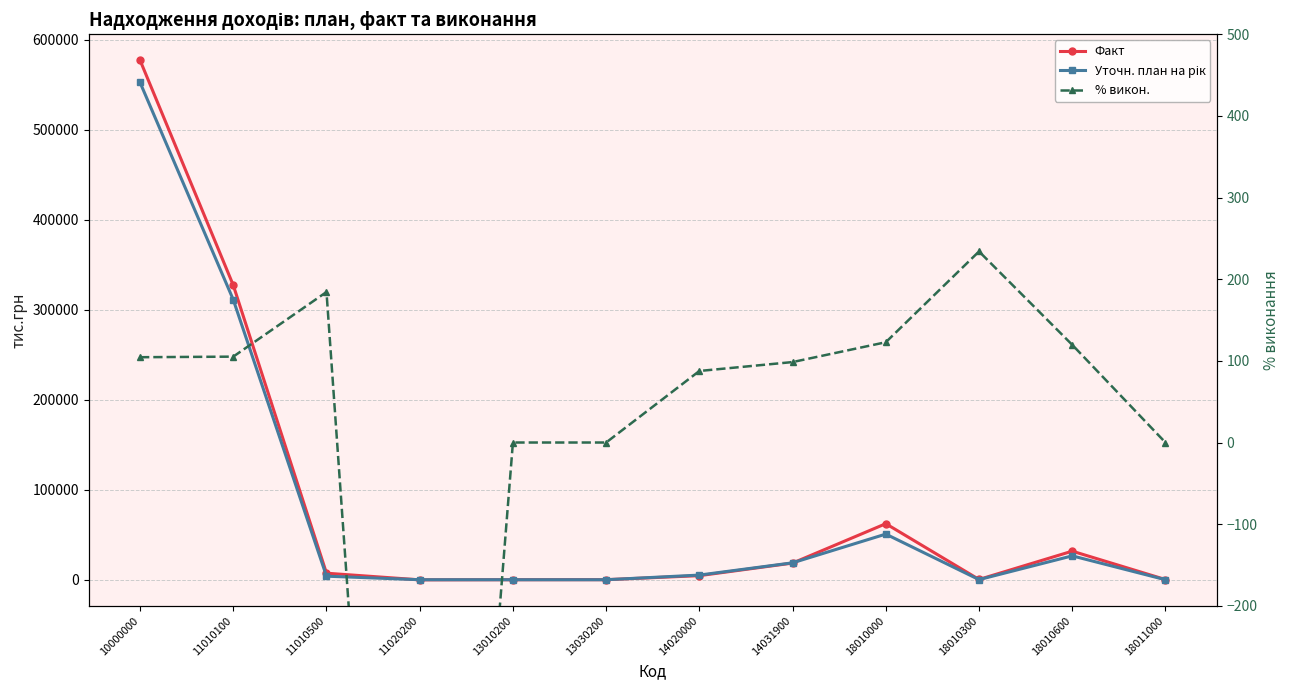

At which category does Факт reach its first local peak?

18010000